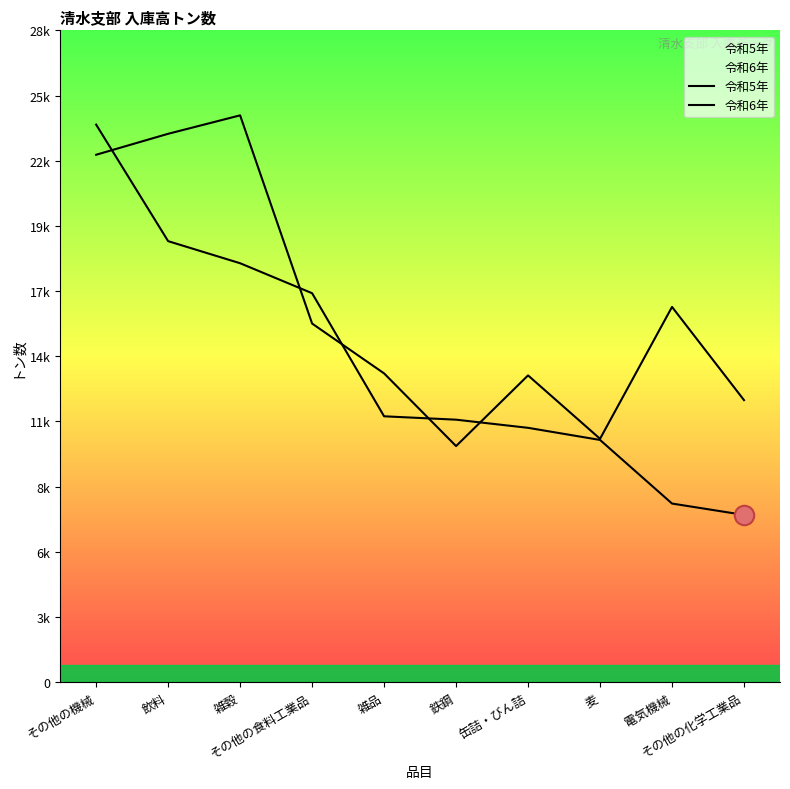

The 令和5年 series shows 5732 at 鉄鋼. True or false?

False